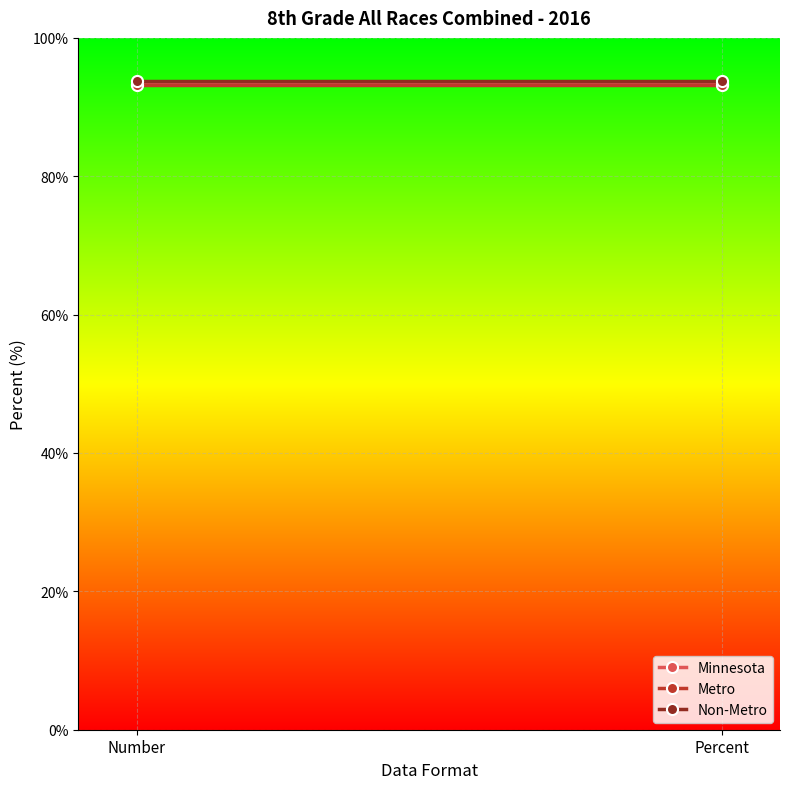

Which category has the highest value in the Minnesota series?

Number